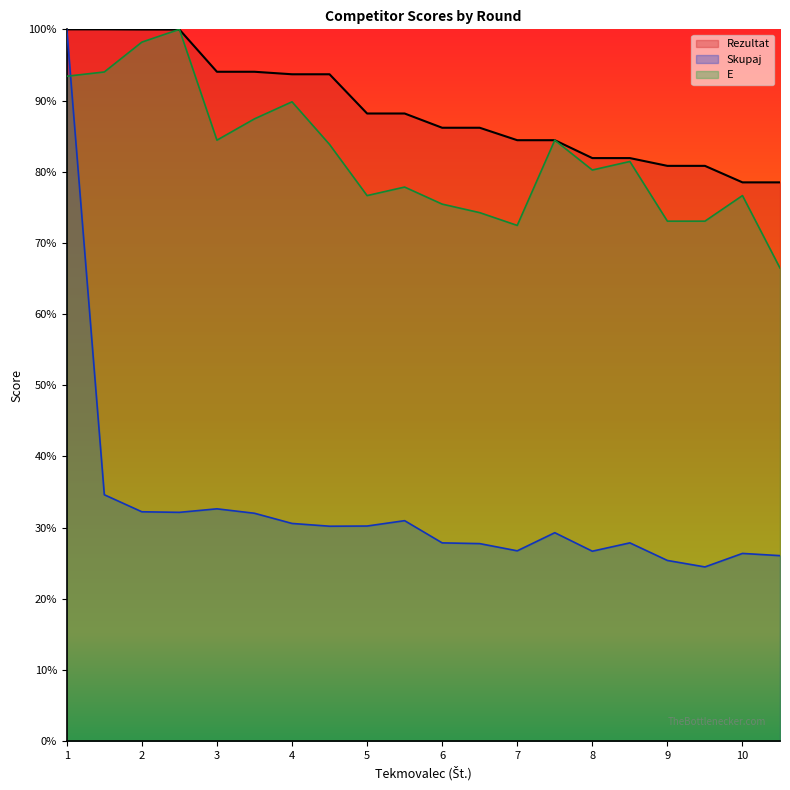

How many data points in Rezultat are less than 88?

10